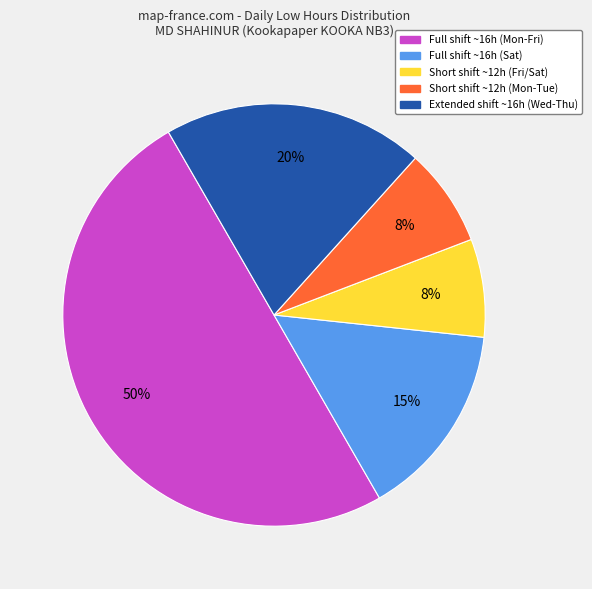

Is the sum of Short shift ~12h (Mon-Tue) and Full shift ~16h (Mon-Fri) greater than half?

Yes